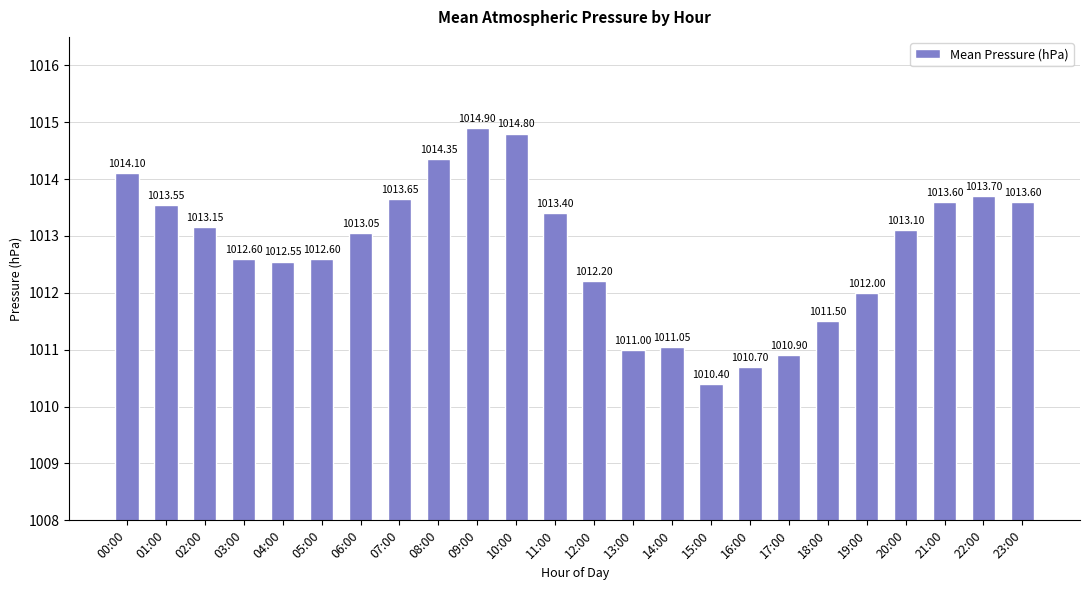

Are the bars grouped side by side (vs. stacked)?

No